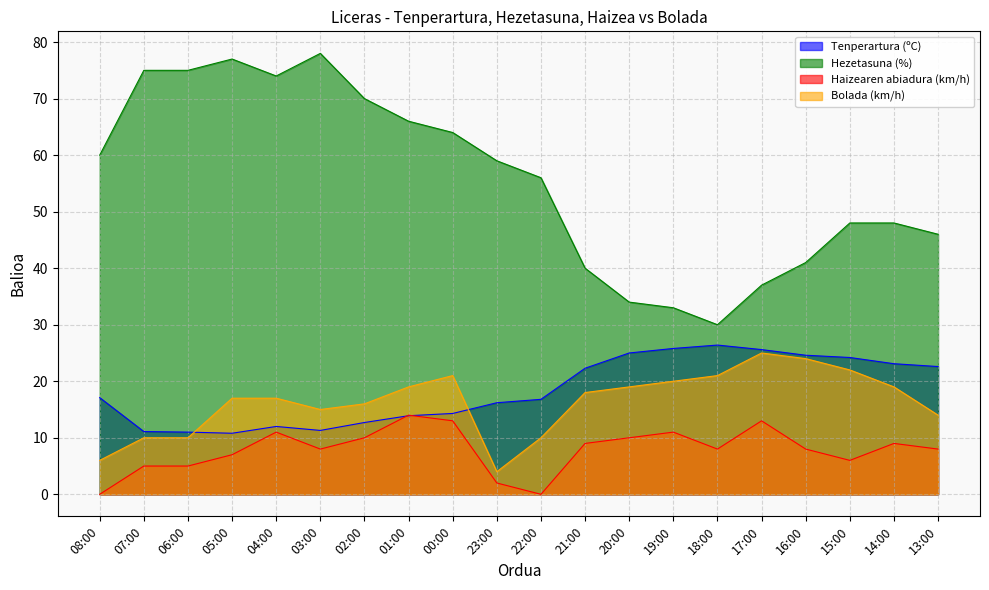

Which label corresponds to the smallest value in the chart?

08:00